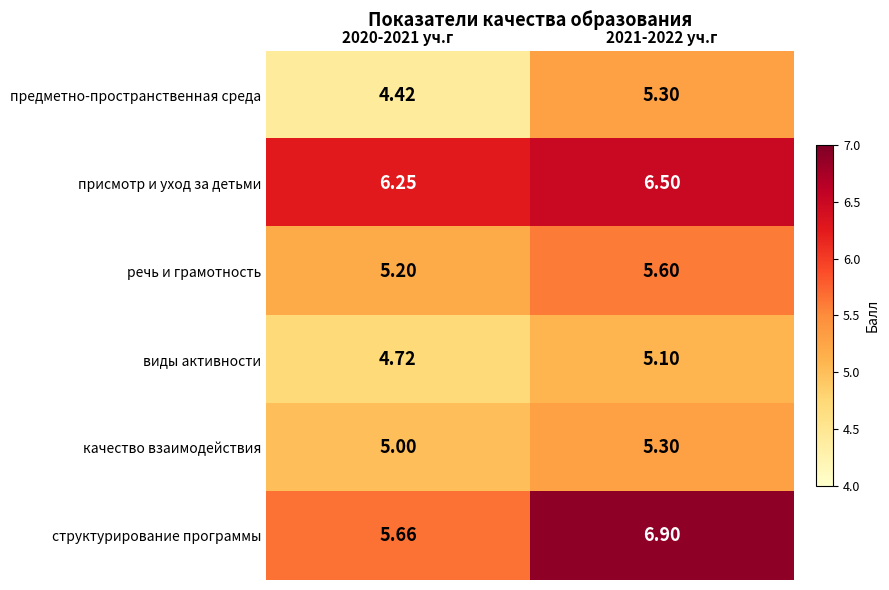

Between 2020-2021 уч.г and 2021-2022 уч.г, which series saw the biggest shift?

структурирование программы